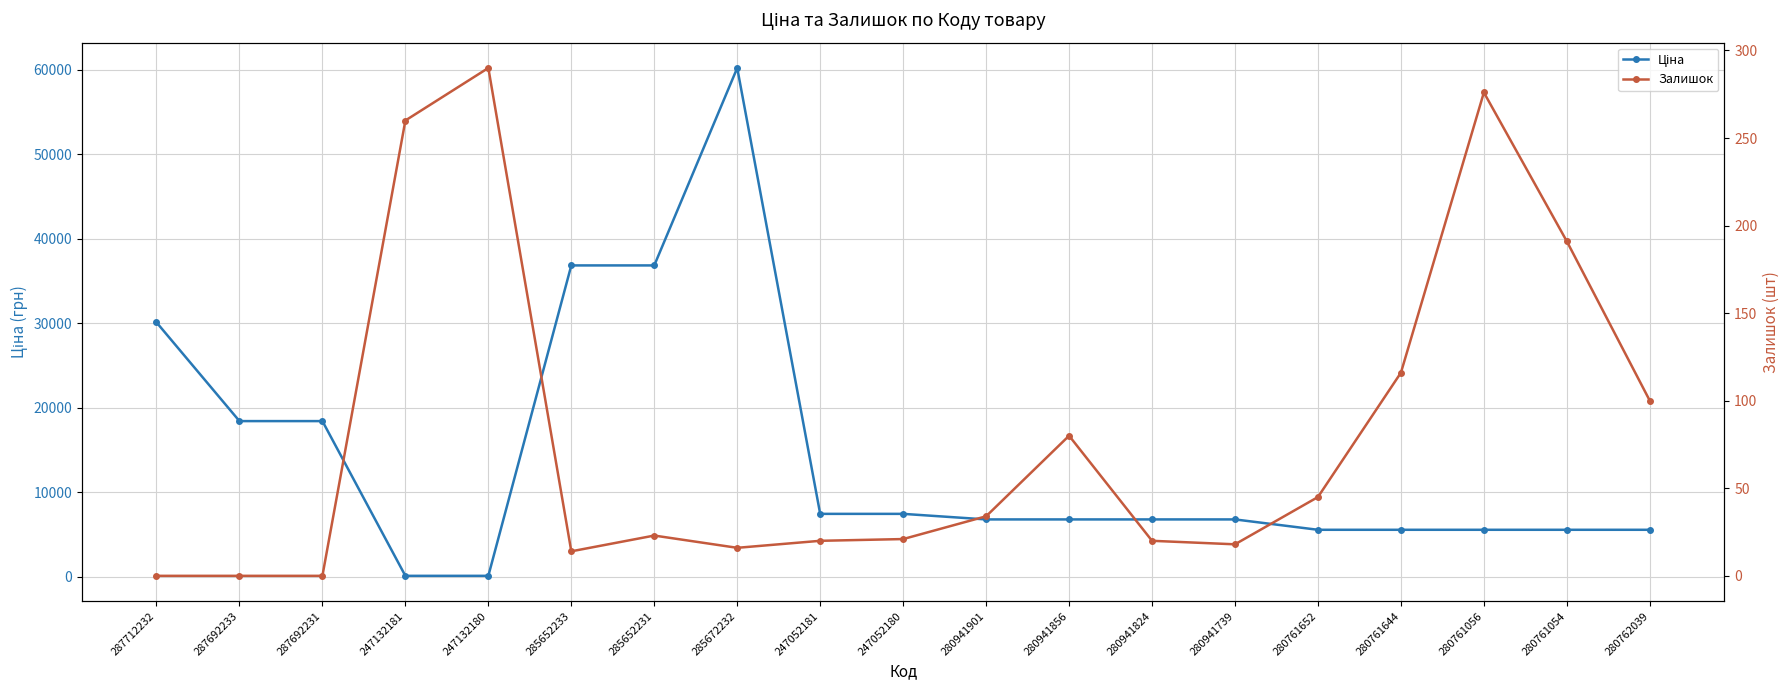

Between which two adjacent categories do Ціна and Залишок first intersect?

287692231 and 247132181